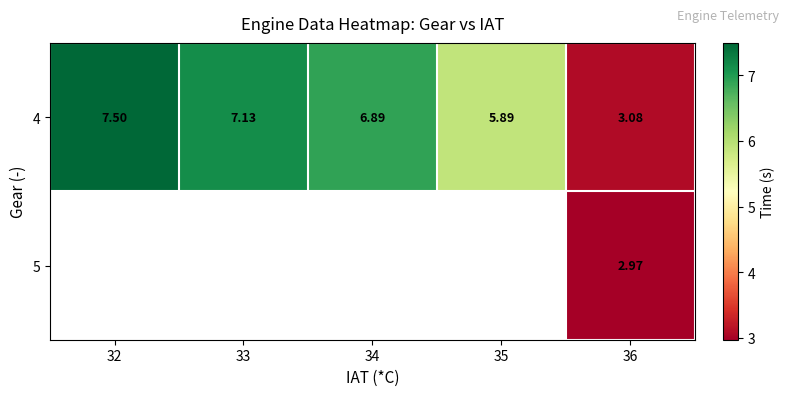

How many distinct data groups are displayed?

2